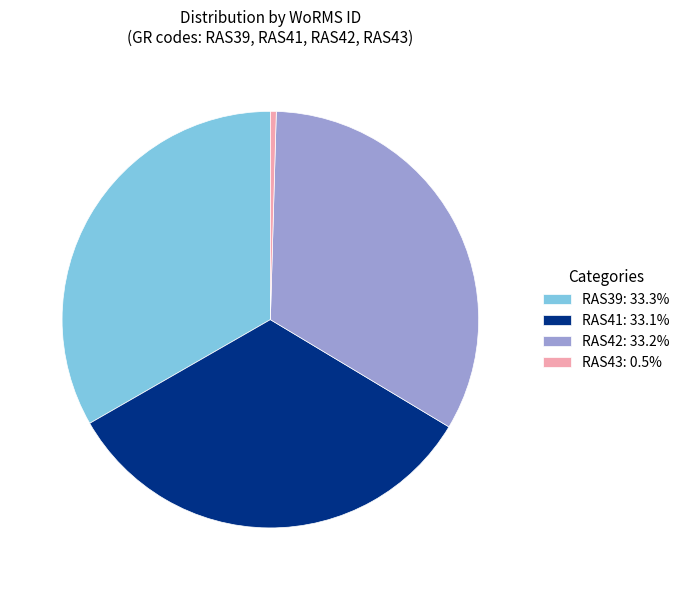

Approximately how many times larger is the value at RAS39 compared to RAS43?

73.1